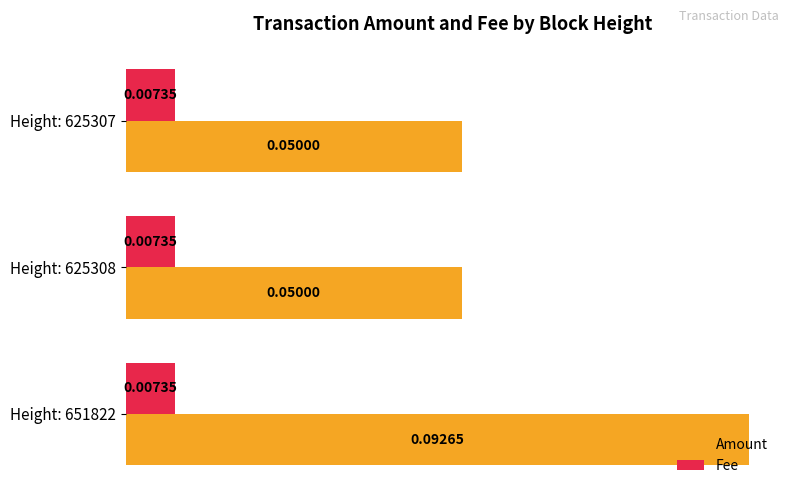

What are all the series names shown in the legend?

Amount, Fee